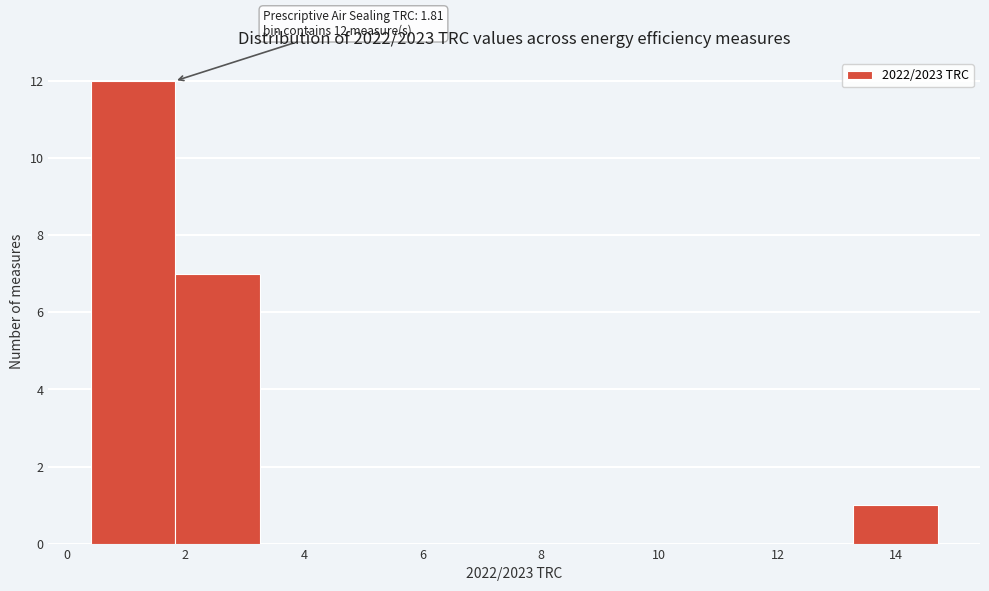

Over which range of the x-axis is the bar tallest?

0.4 to 1.8